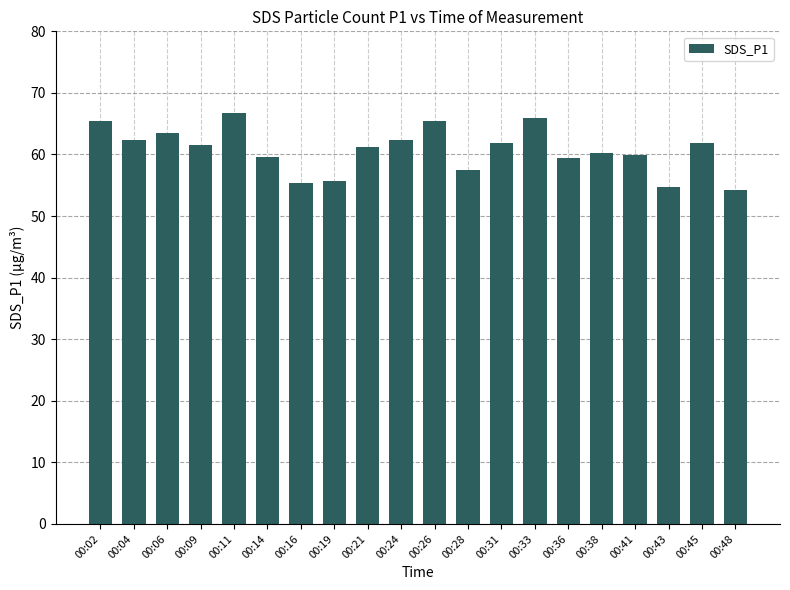

True or false: the data shows 63.5 at 00:06.

True